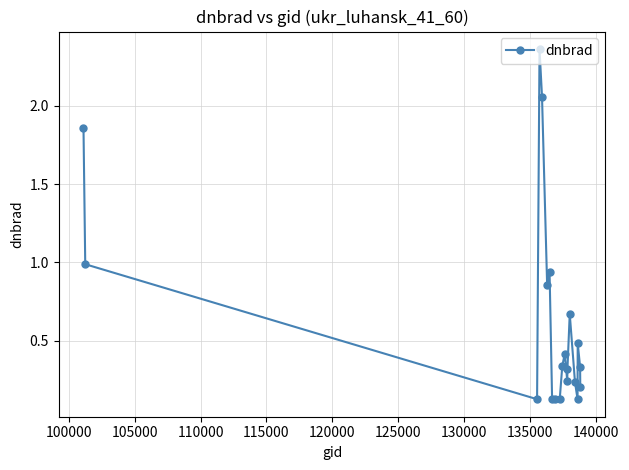

What is the difference between the maximum and minimum values?

2.2